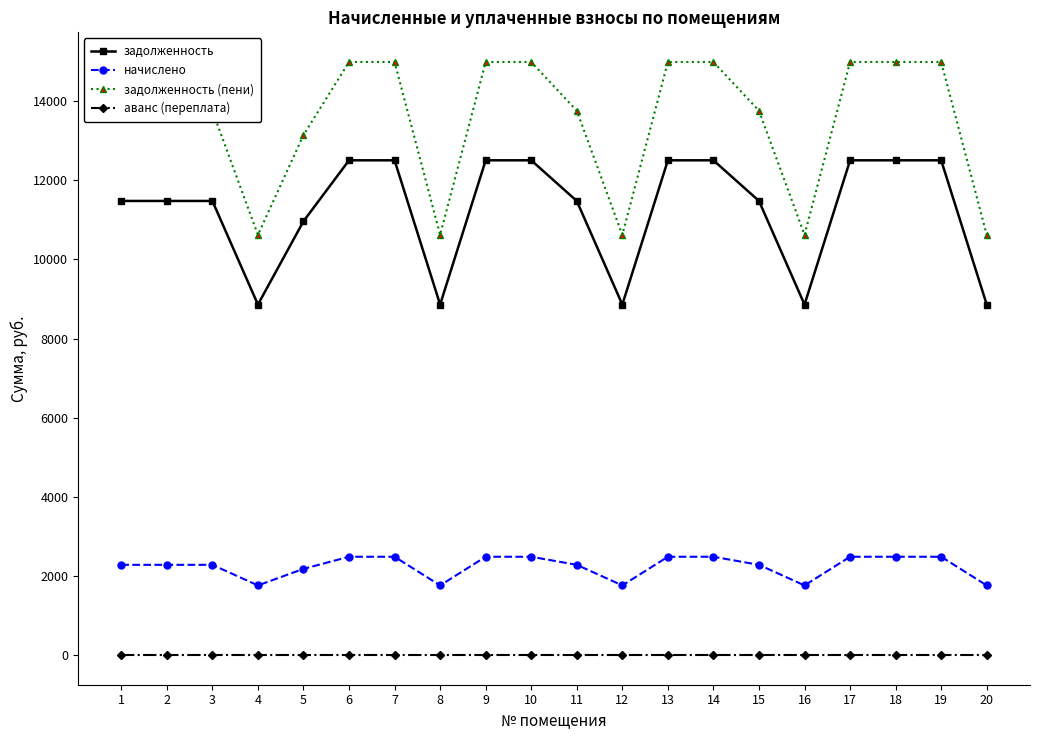

What is the difference between the highest and lowest values at 14?

14991.3